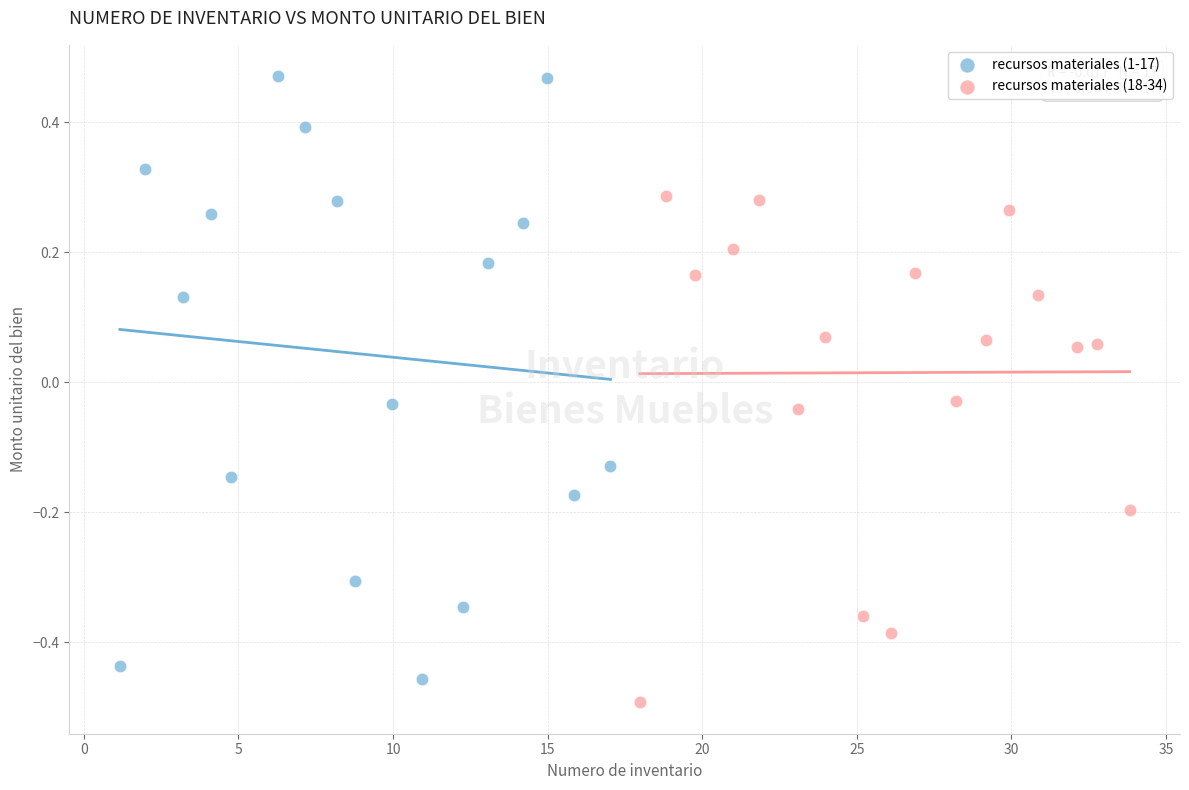

Which series reaches the minimum Y coordinate?

recursos materiales (18-34)